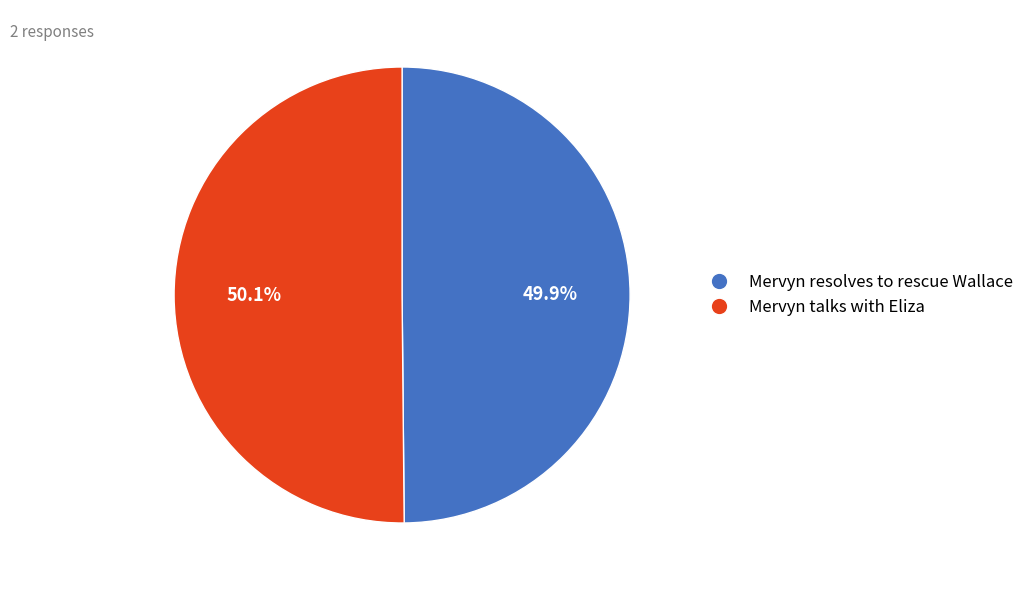

Combined, do Mervyn talks with Eliza and Mervyn resolves to rescue Wallace account for over 50%?

Yes